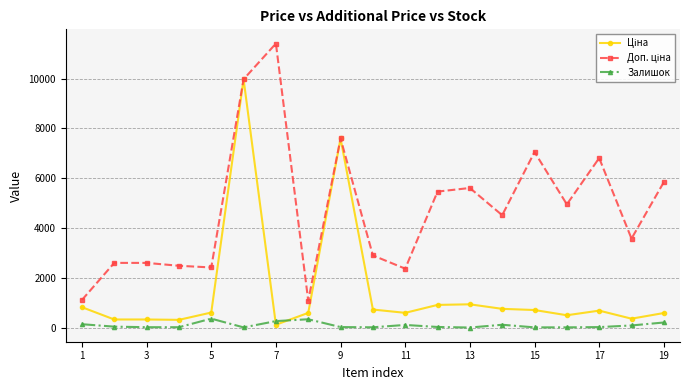

What is the maximum value shown in the chart?

11410.0